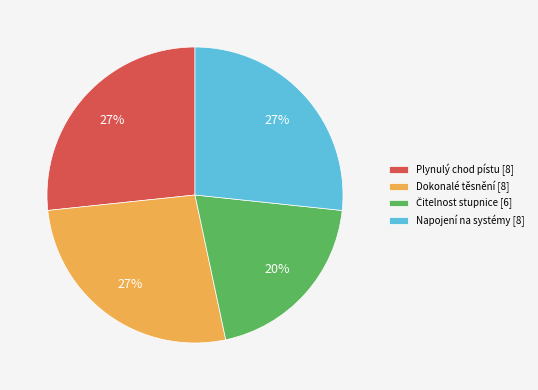

To the nearest percent, what is the average slice percentage?

25%